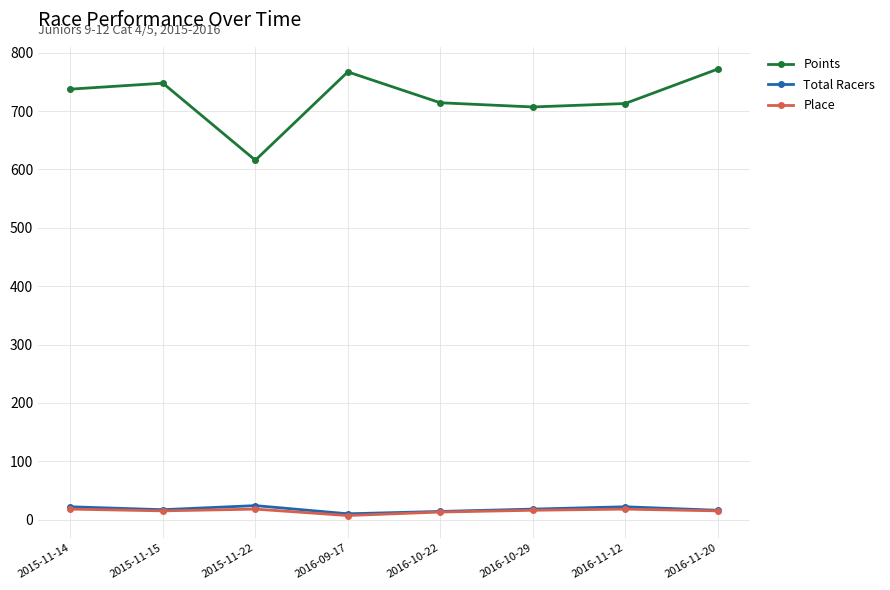

Which series has the largest total across all categories?

Points